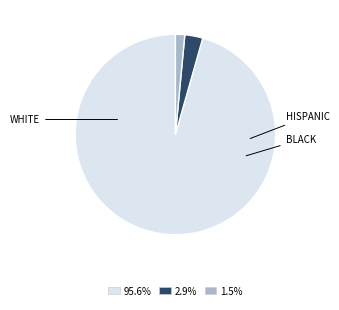

Does any single category account for the majority?

Yes